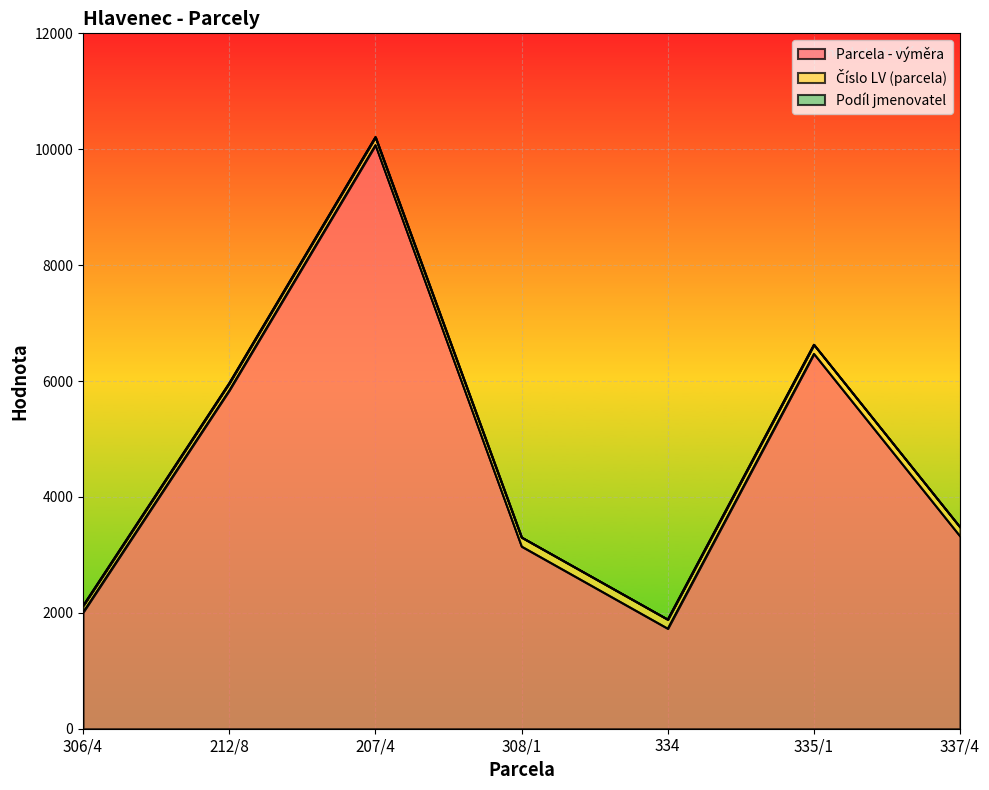

The value of Parcela - výměra at 212/8 is 5841. True or false?

True